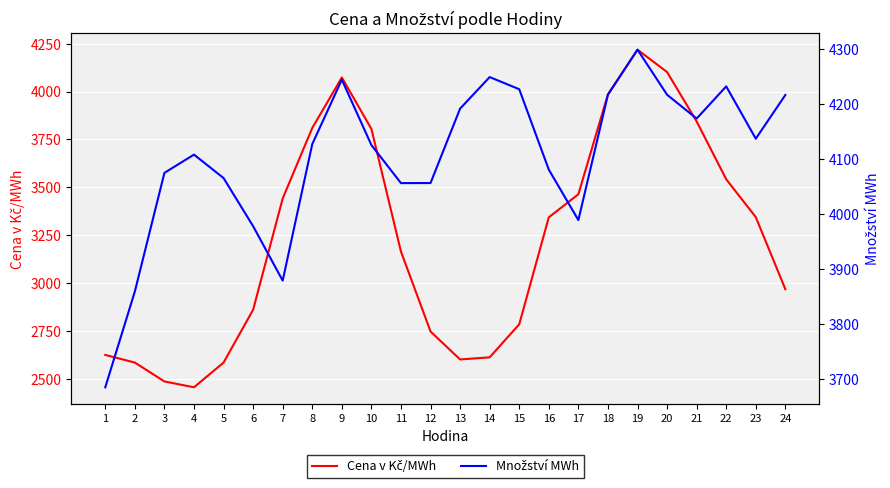

The value of Množství MWh at 8 is 832.4. True or false?

False